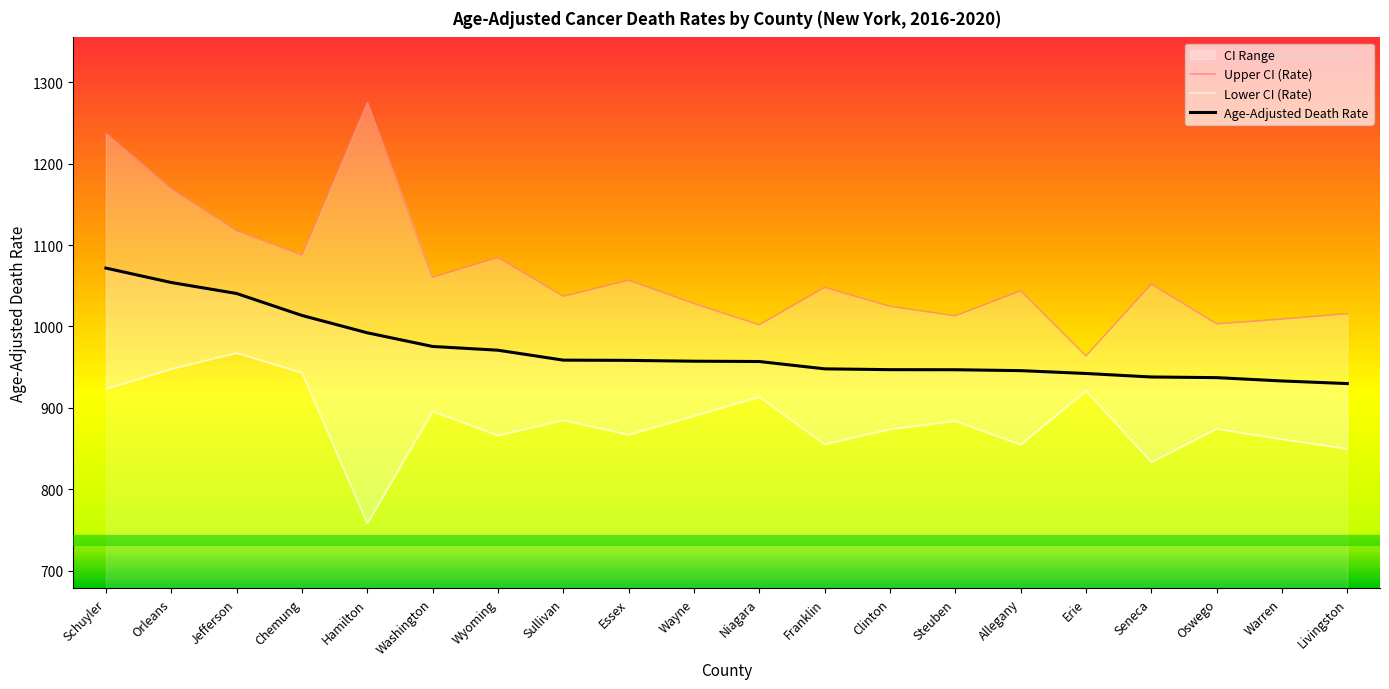

Where is the first local minimum for Upper CI (Rate)?

Chemung